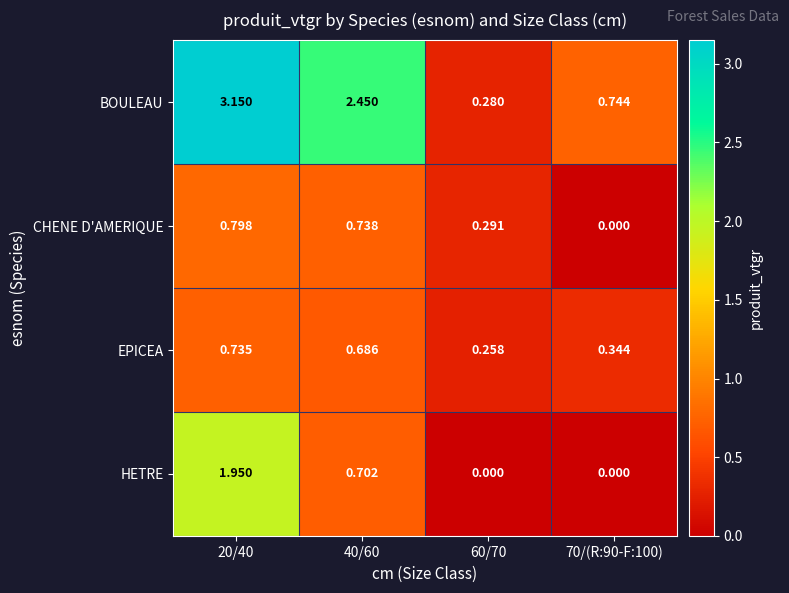

Between 40/60 and 70/(R:90-F:100), which series saw the biggest shift?

BOULEAU